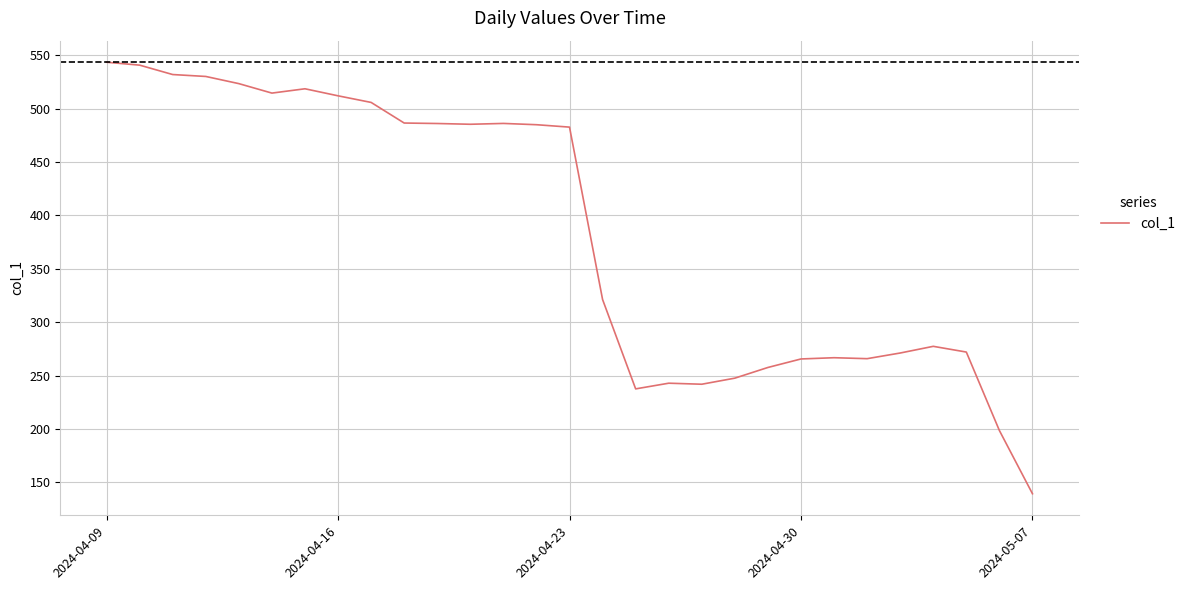

What is the smallest value displayed?

139.4